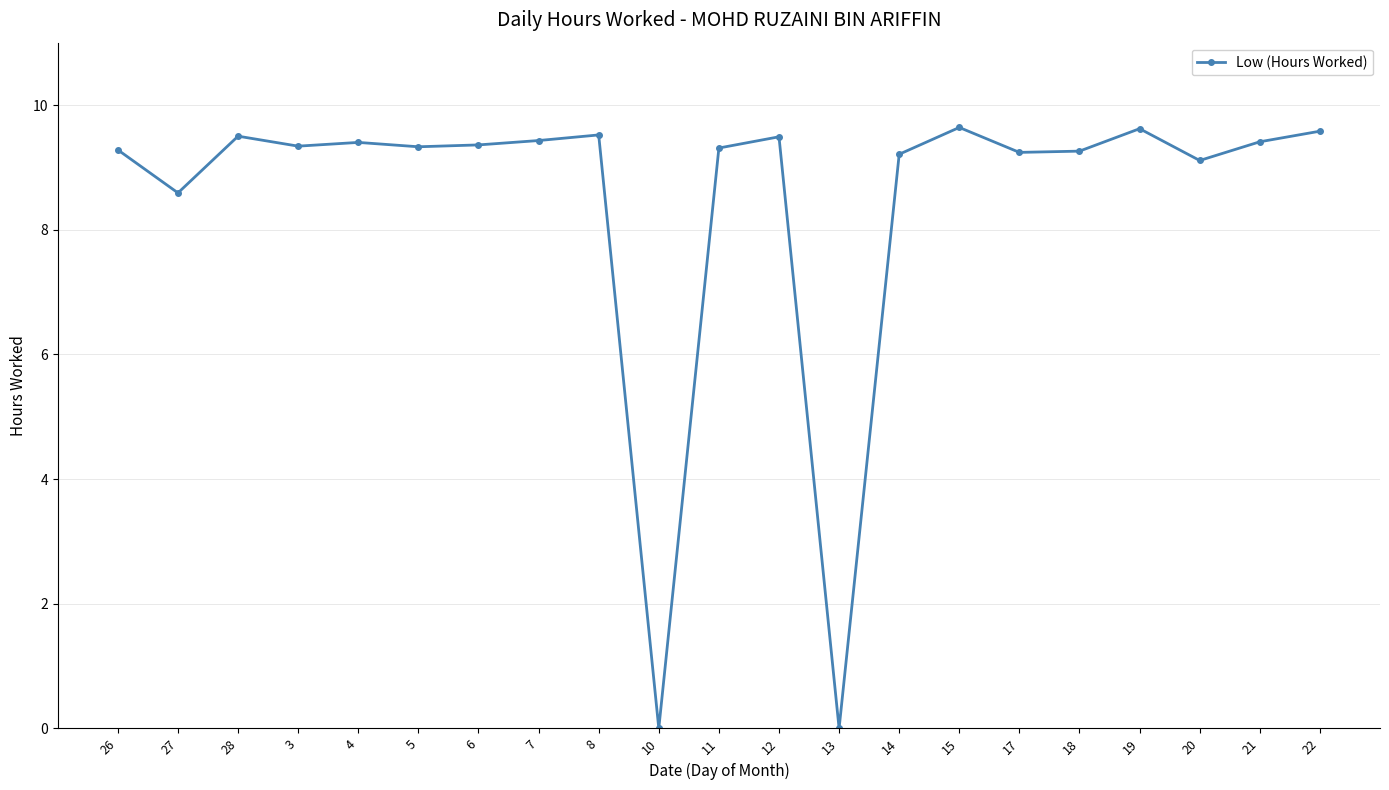

What is the ratio of the value at 12 to the value at 11?

1.0